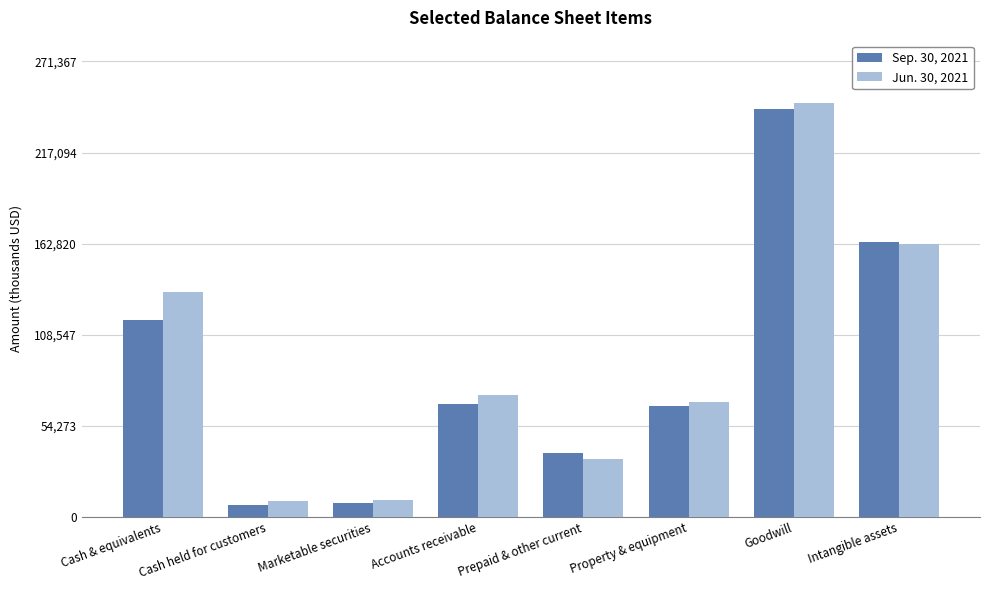

At which label is Jun. 30, 2021 closest to 128267?

Cash & equivalents